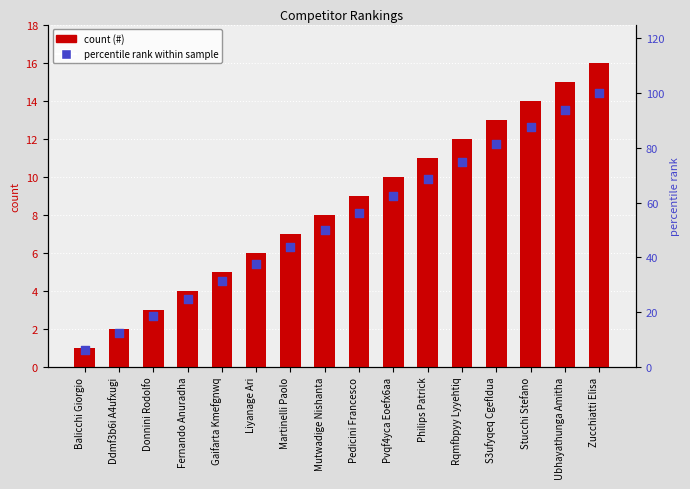

At which category is the sum across all series the highest?

Zucchiatti Elisa